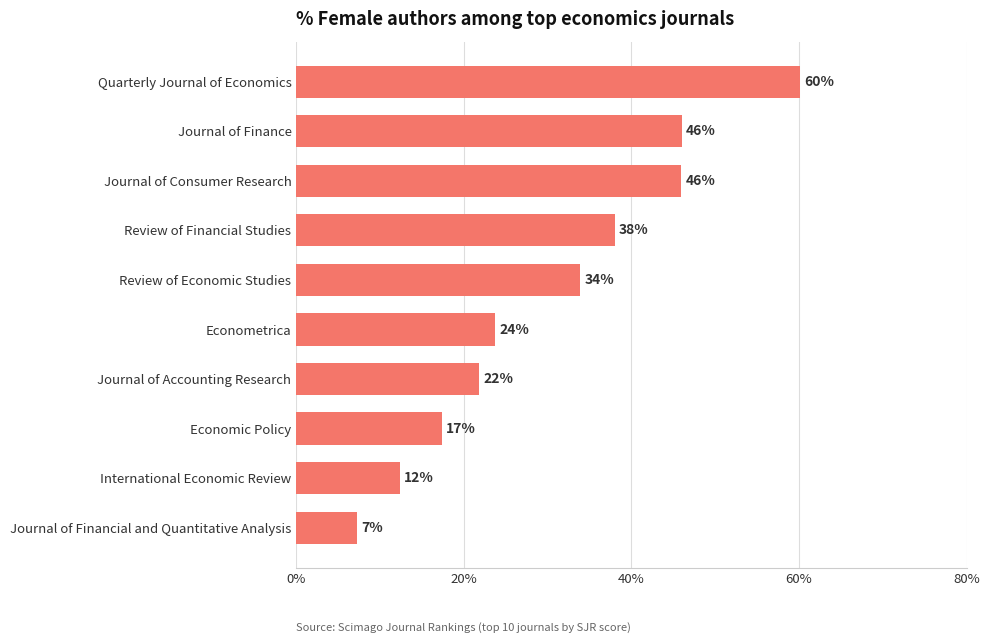

Is it true that the value at Review of Economic Studies is 33.9?

True